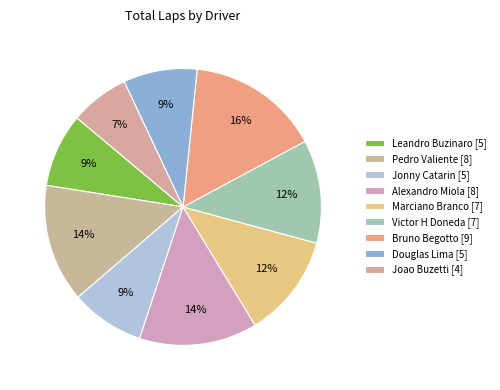

What percentage is the Joao Buzetti slice, to the nearest percent?

7%